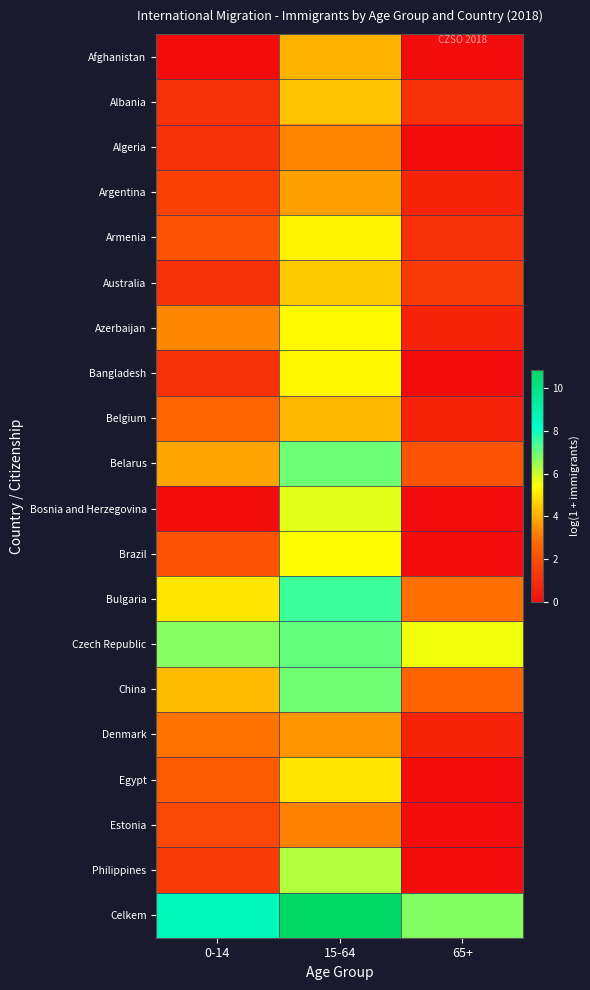

Rank the series by their maximum value, from highest to lowest.

Celkem, Bulgaria, Czech Republic, Belarus, China, Philippines, Bosnia and Herzegovina, Brazil, Azerbaijan, Bangladesh, Armenia, Egypt, Australia, Albania, Belgium, Afghanistan, Argentina, Denmark, Algeria, Estonia